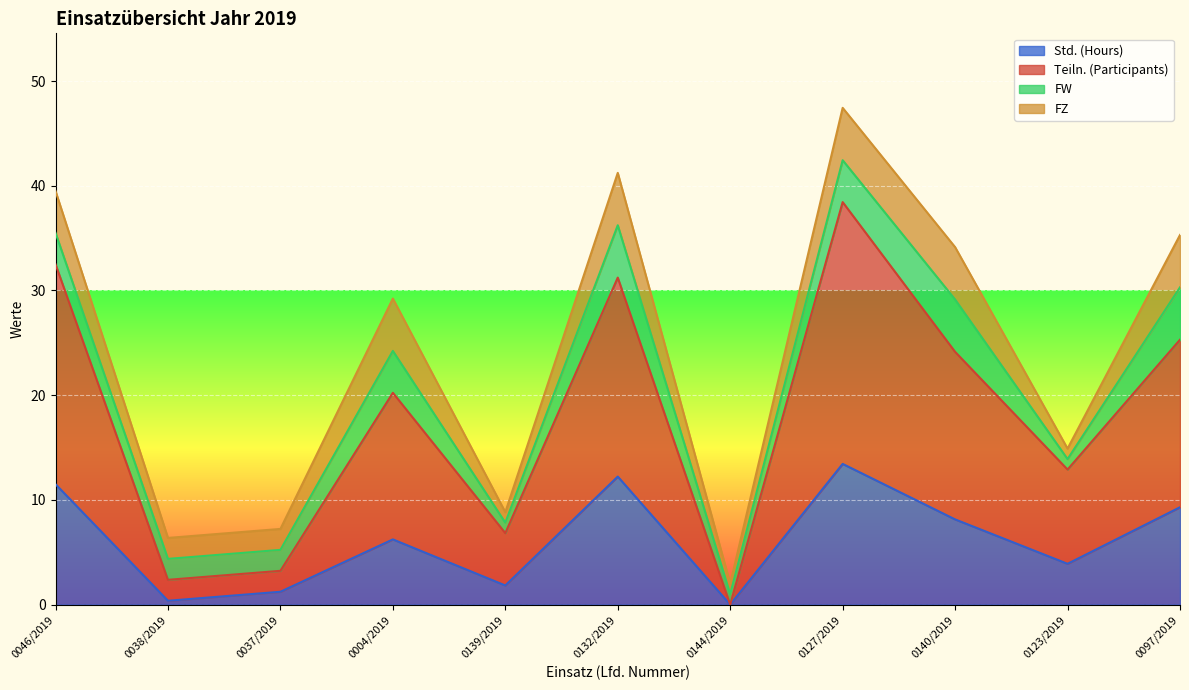

Does the chart display data point markers on the line(s)?

No